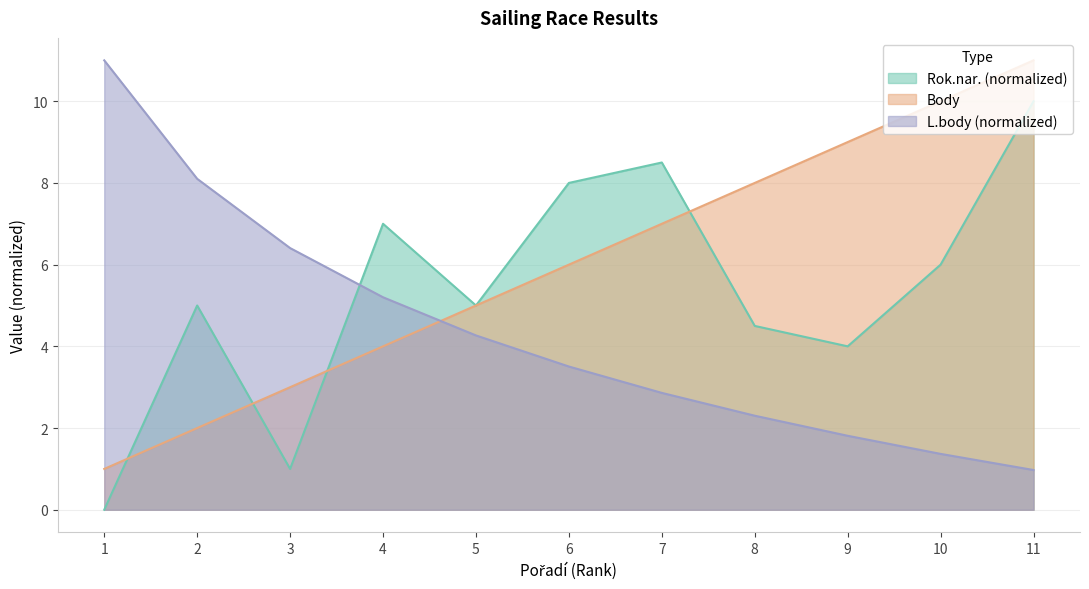

List the labels in order of L.body value, largest first.

1, 2, 3, 4, 5, 6, 7, 8, 9, 10, 11